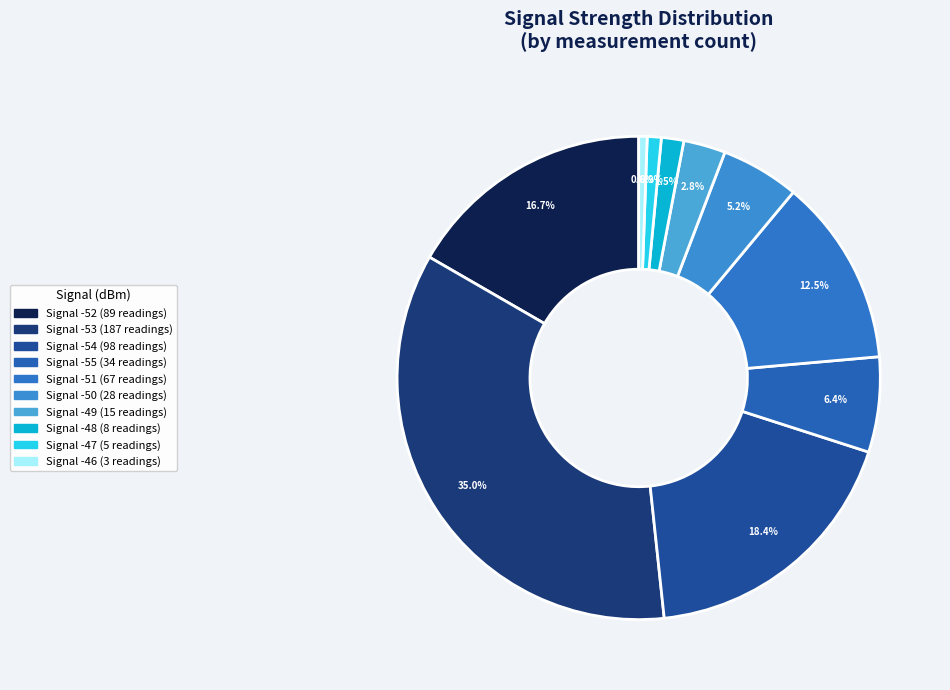

How many segments does this pie chart have?

10